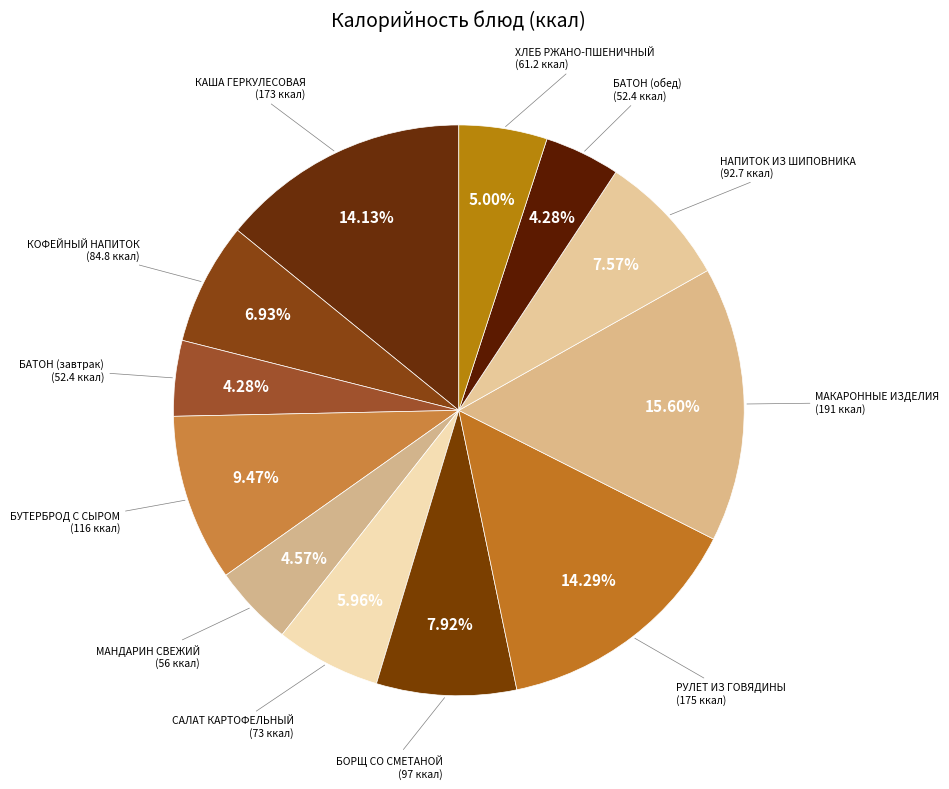

To the nearest percent, what is the difference between the largest and smallest slice percentages?

11%